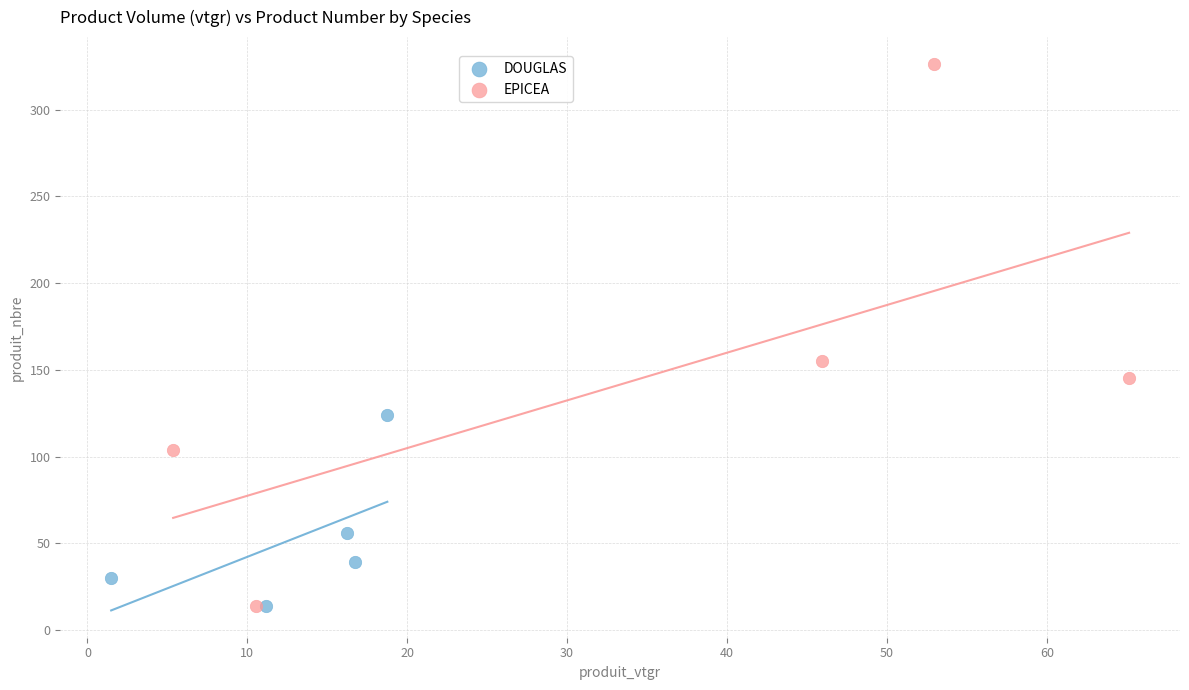

Which series has the widest spread of Y values?

EPICEA